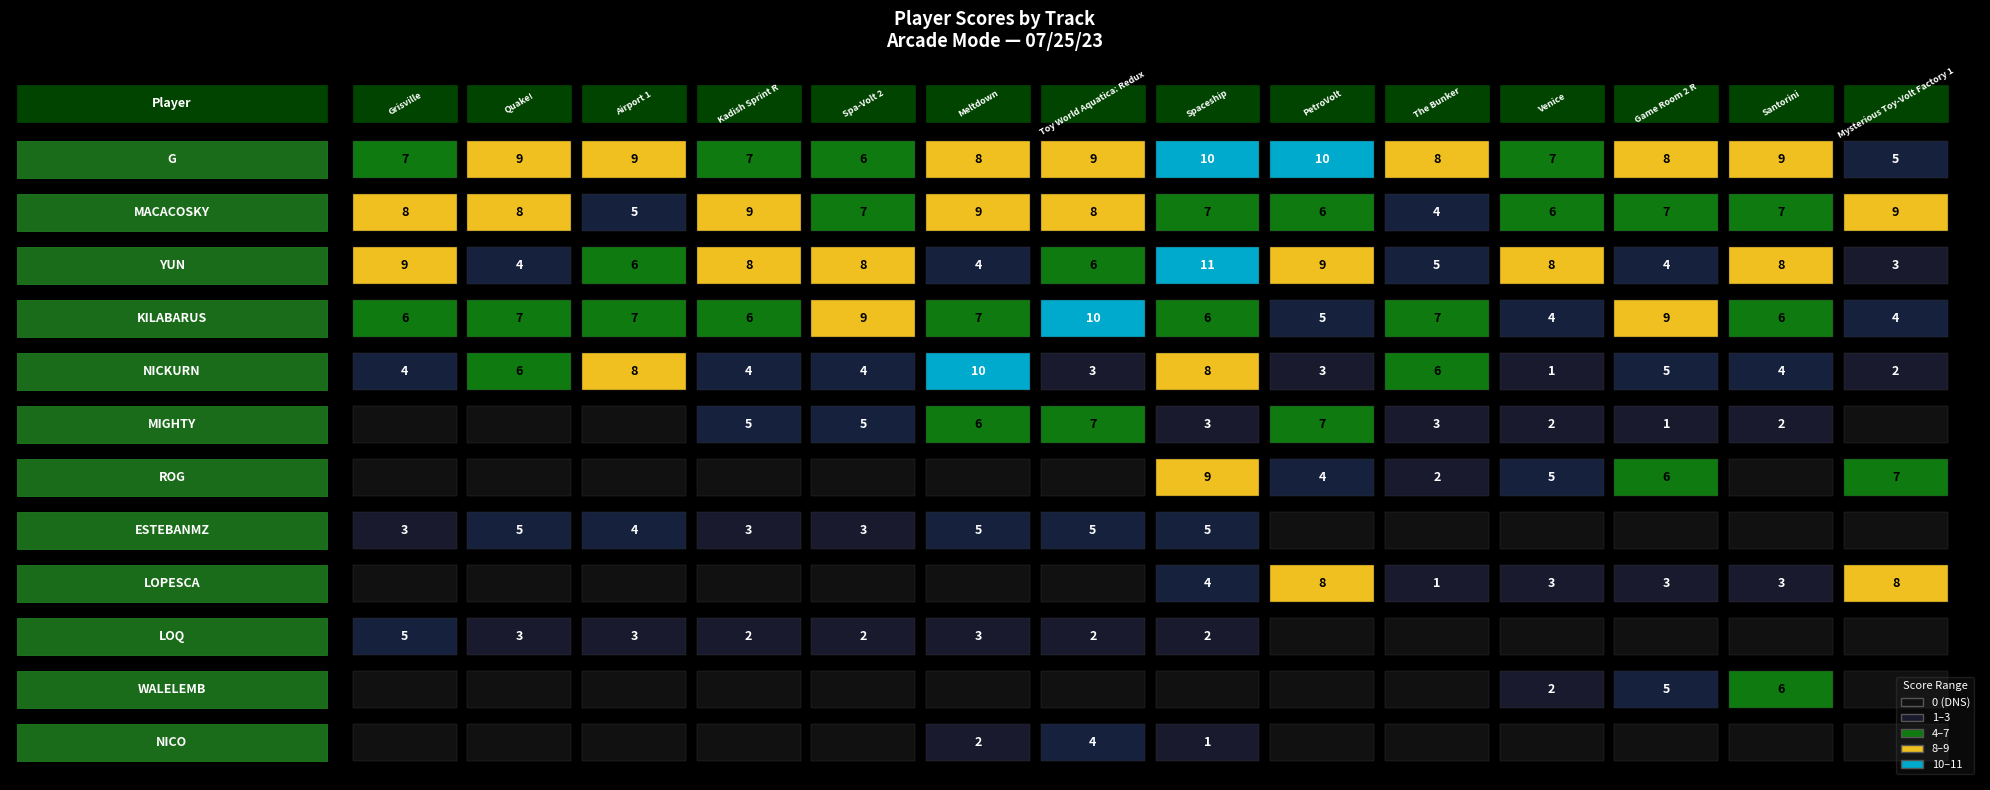

What is the greatest value displayed?

11